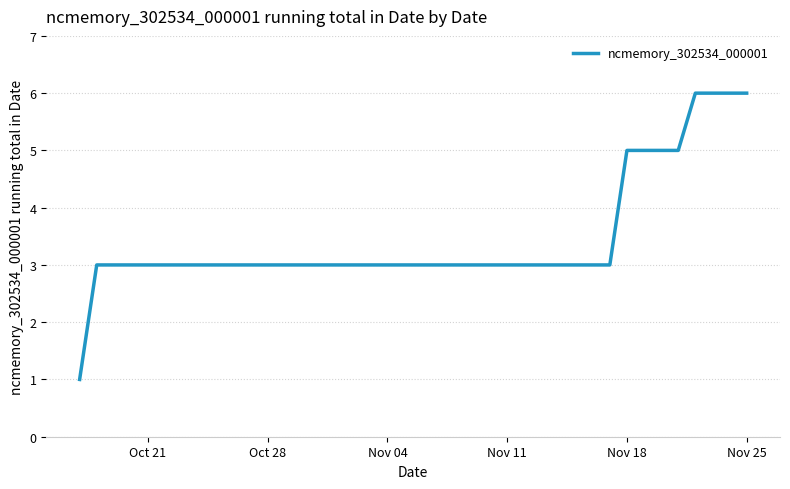

How many lines are shown in the chart?

1